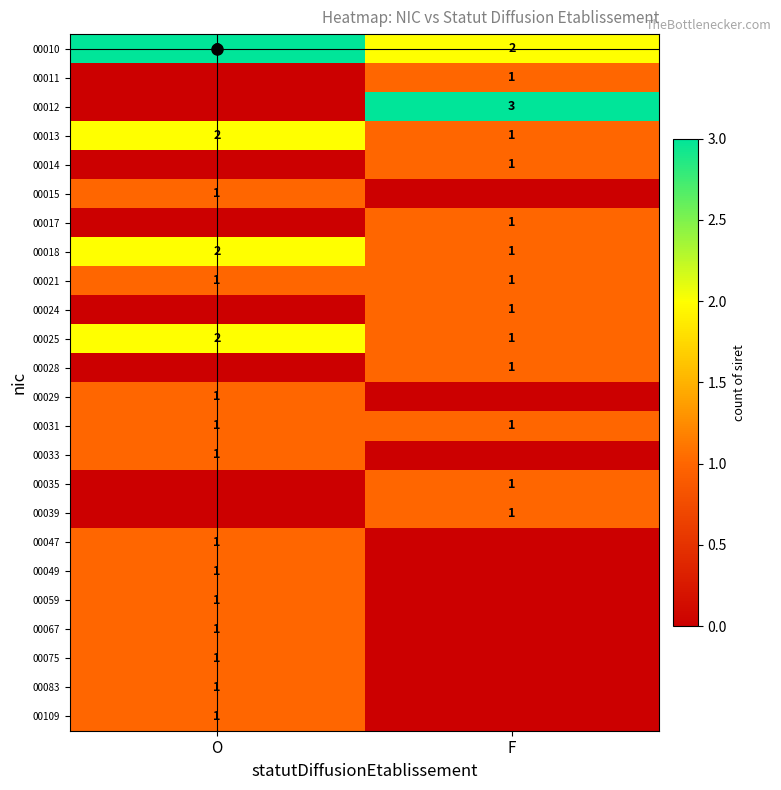

At how many categories does at least one series exceed 1?

2